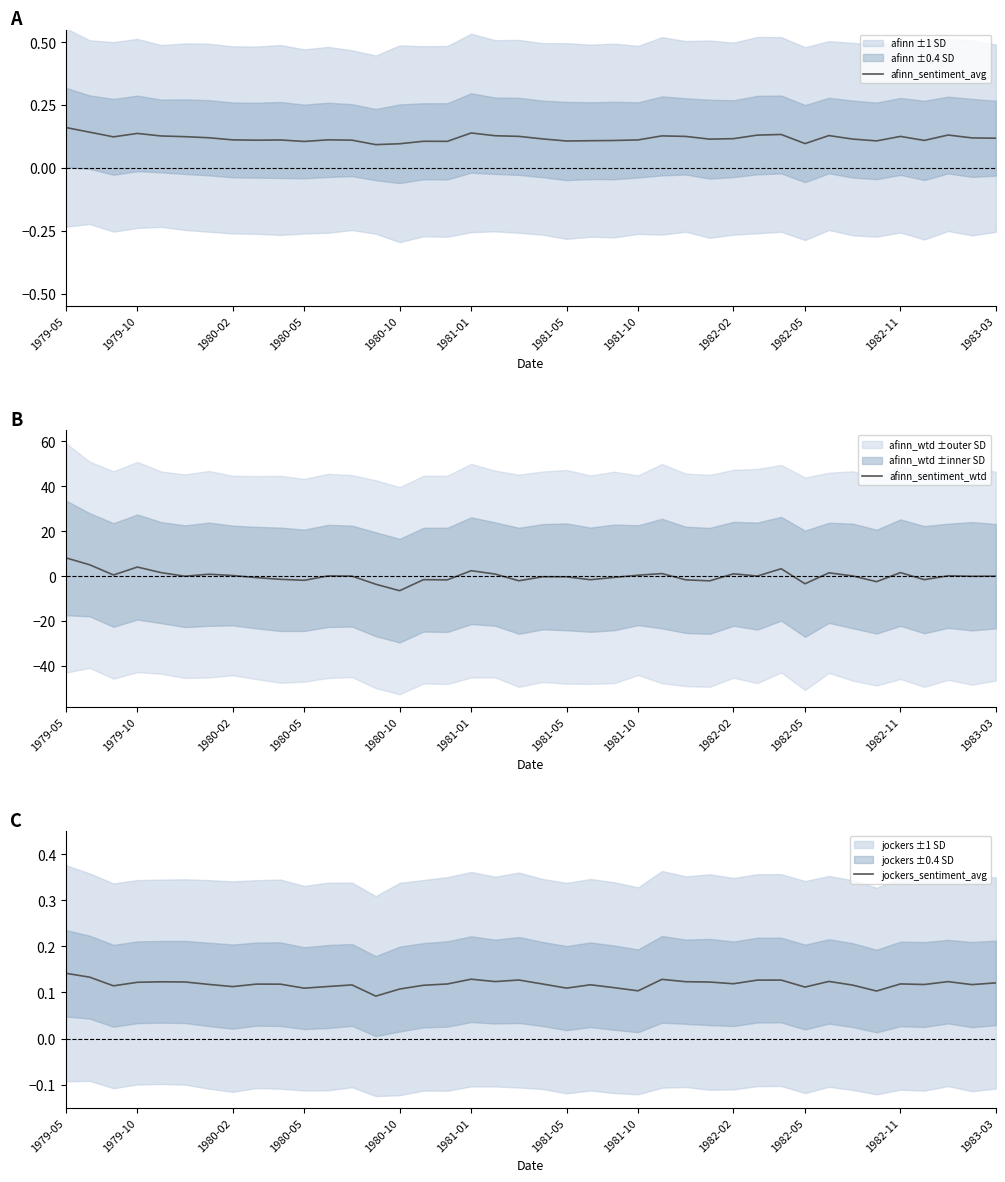

At which category is the sum across all series the highest?

1979-05